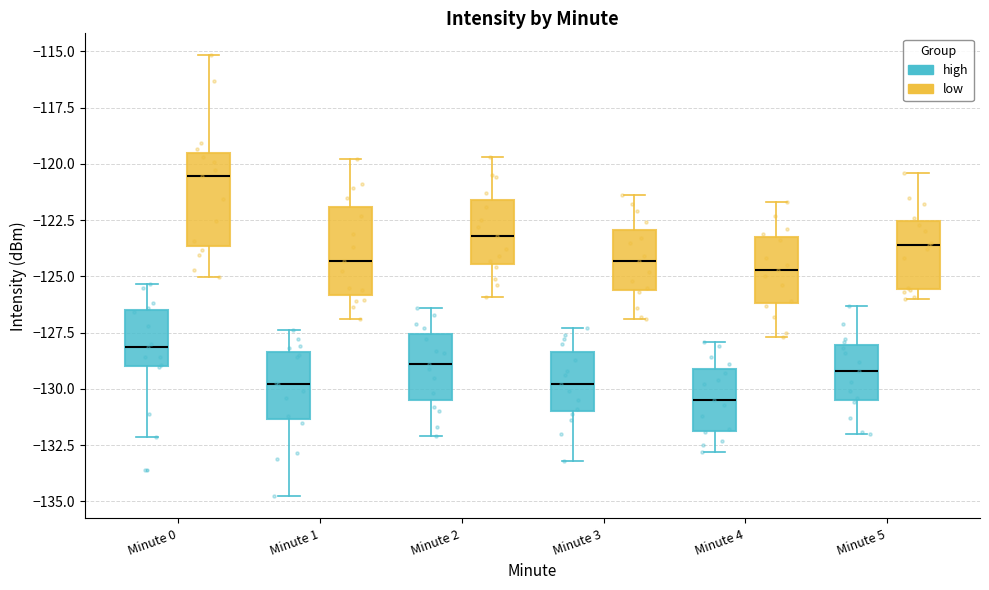

Which box has the lowest median line?

Minute 4 (high)